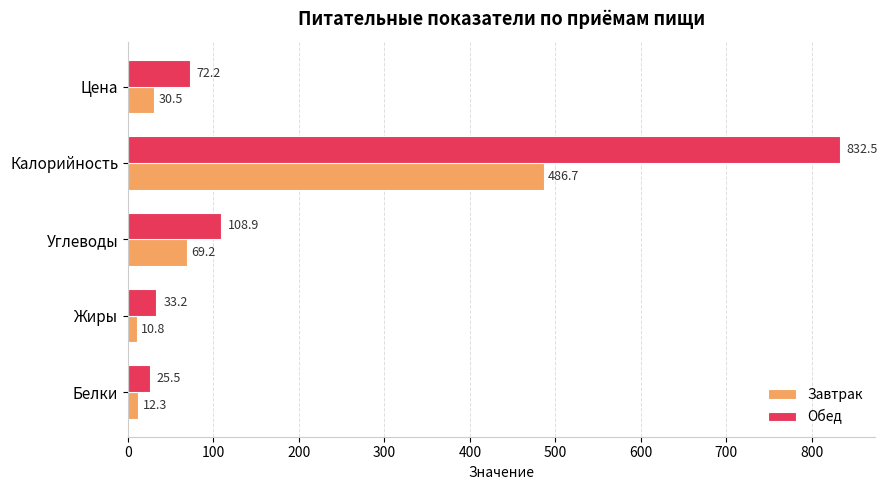

Where is Завтрак nearest to the value 248?

Углеводы